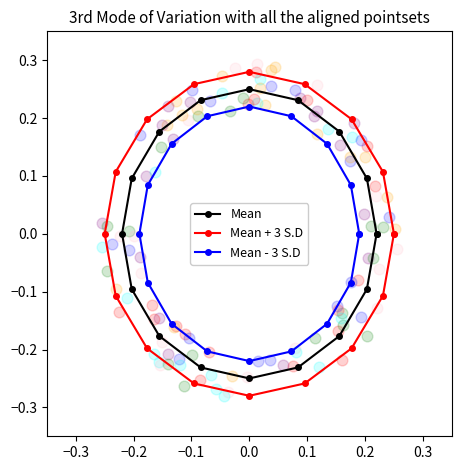

At how many categories does at least one series exceed 0?

8